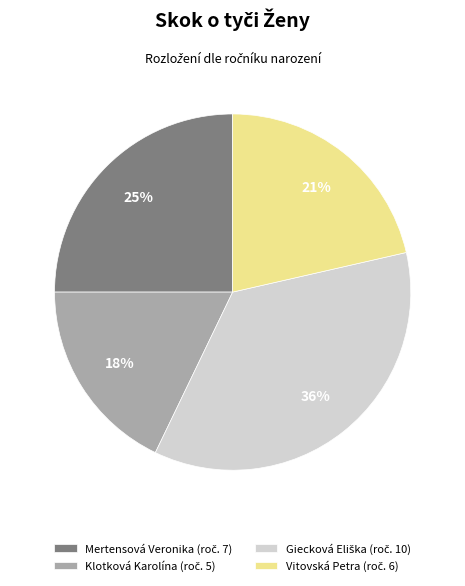

Is there any slice that represents more than half of the pie?

No